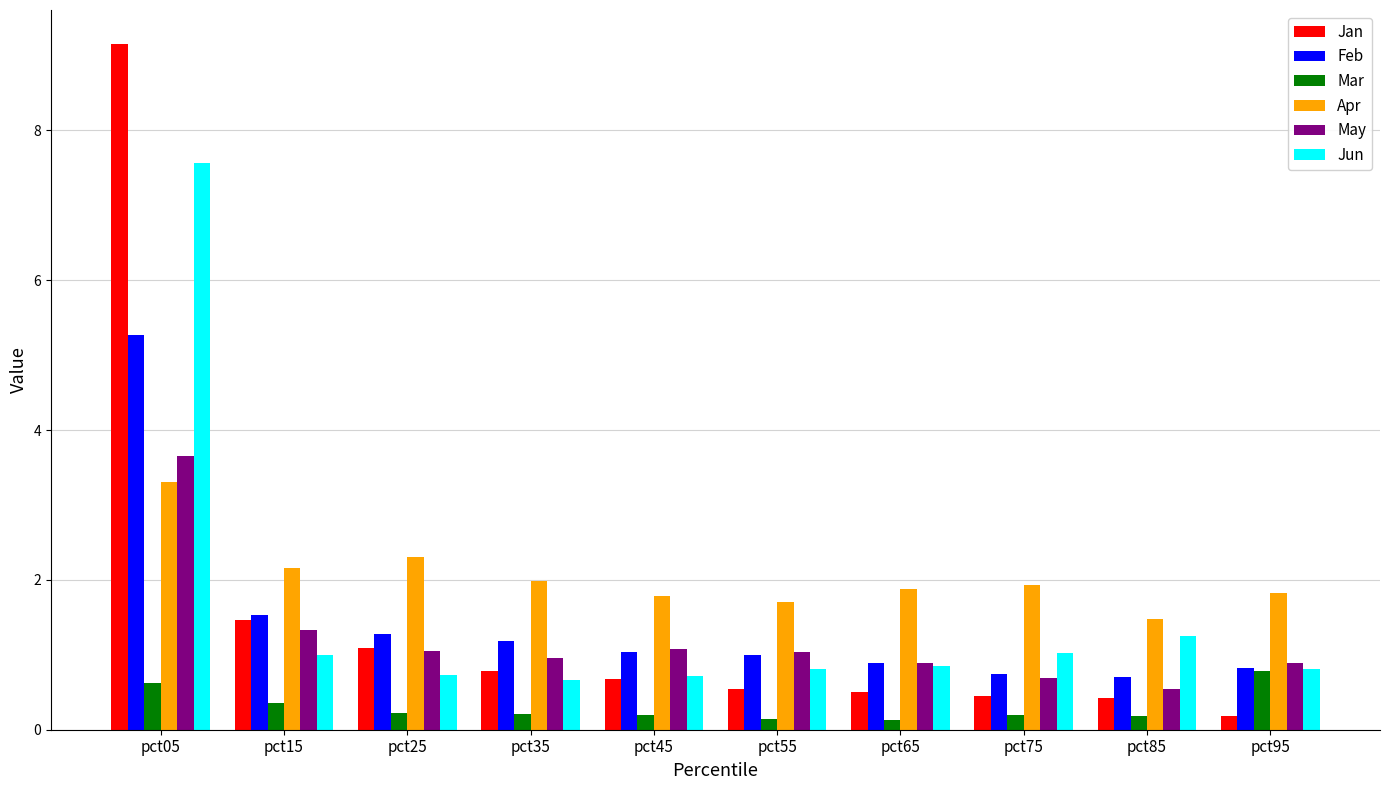

What is the minimum value shown in the chart?

0.1